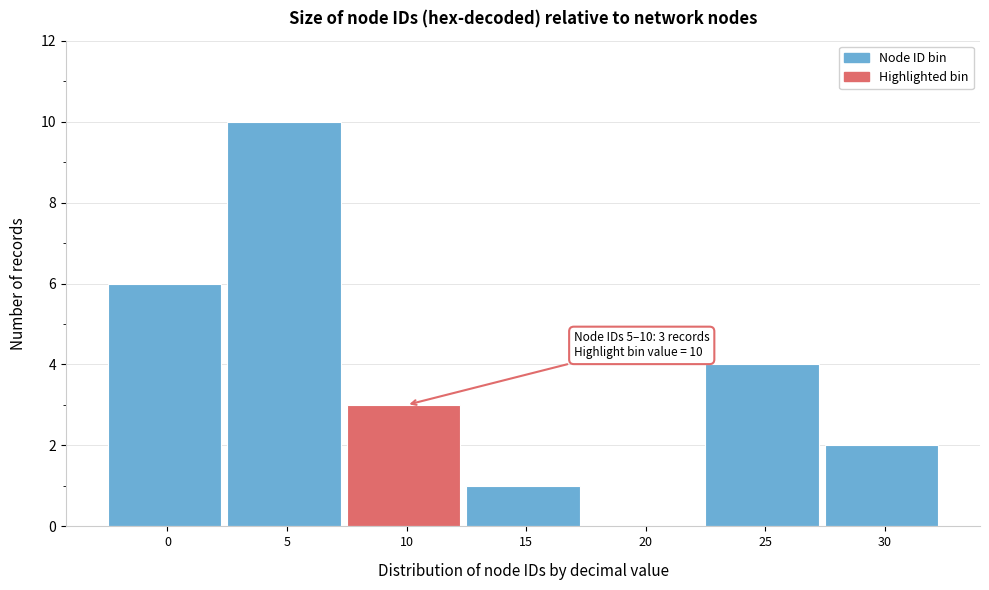

Reading left to right, what are all the values shown in this chart?

0=6	5=10	10=3	15=1	20=0	25=4	30=2